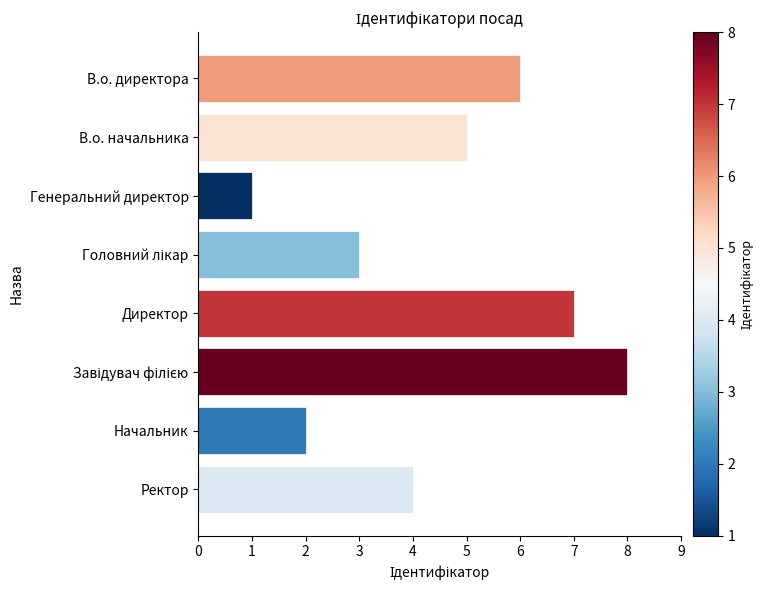

What is the ratio of the value at Начальник to the value at Генеральний директор?

2.0